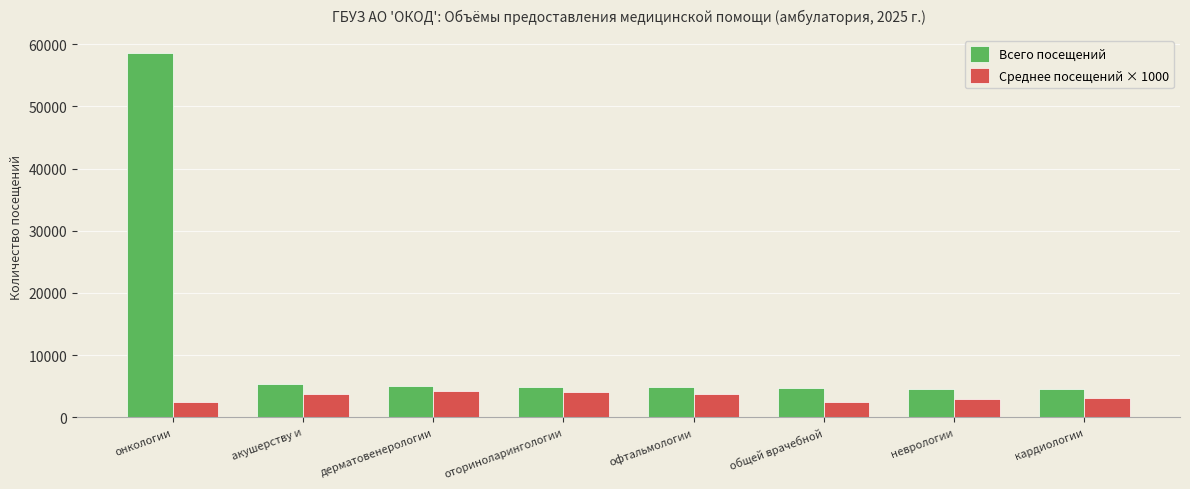

Between онкологии and общей врачебной, which series saw the biggest shift?

Всего посещений